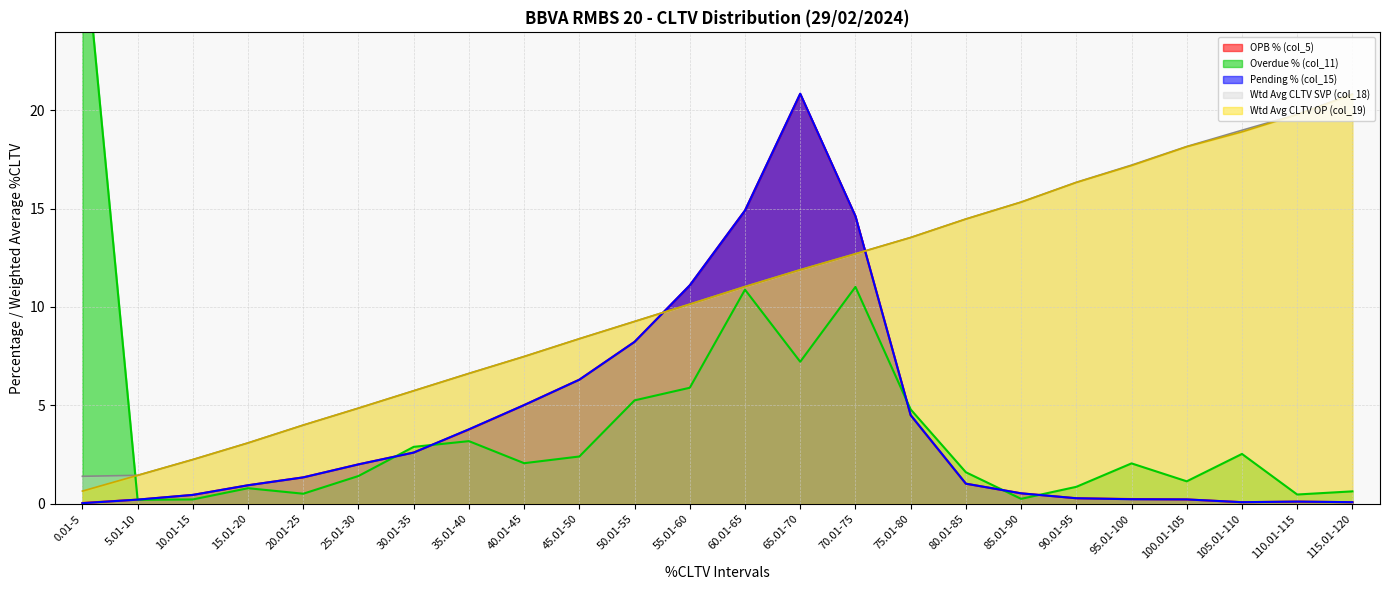

What is the maximum value shown in the chart?

29.7